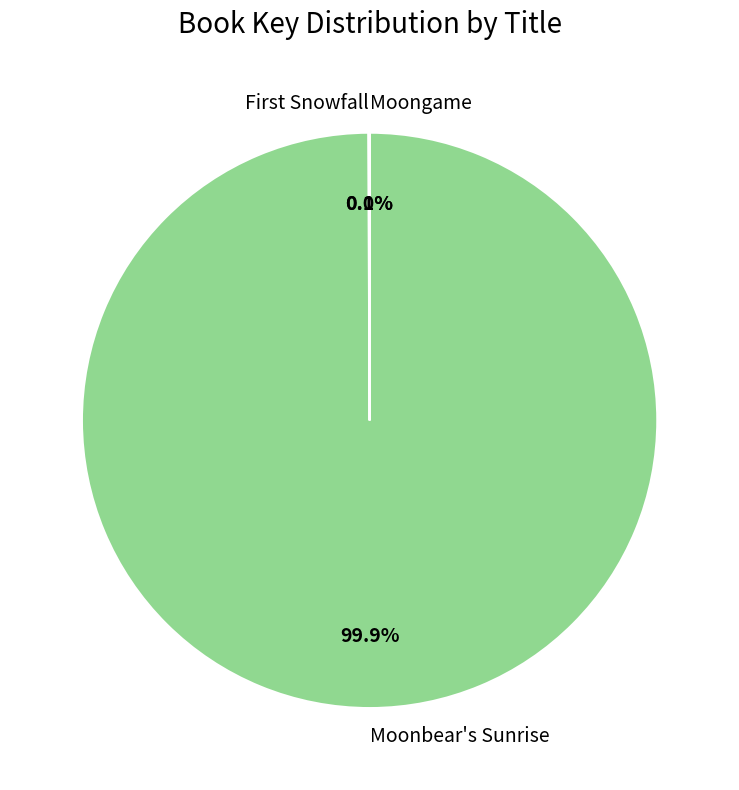

Which category has the biggest portion of the pie?

Moonbear's Sunrise